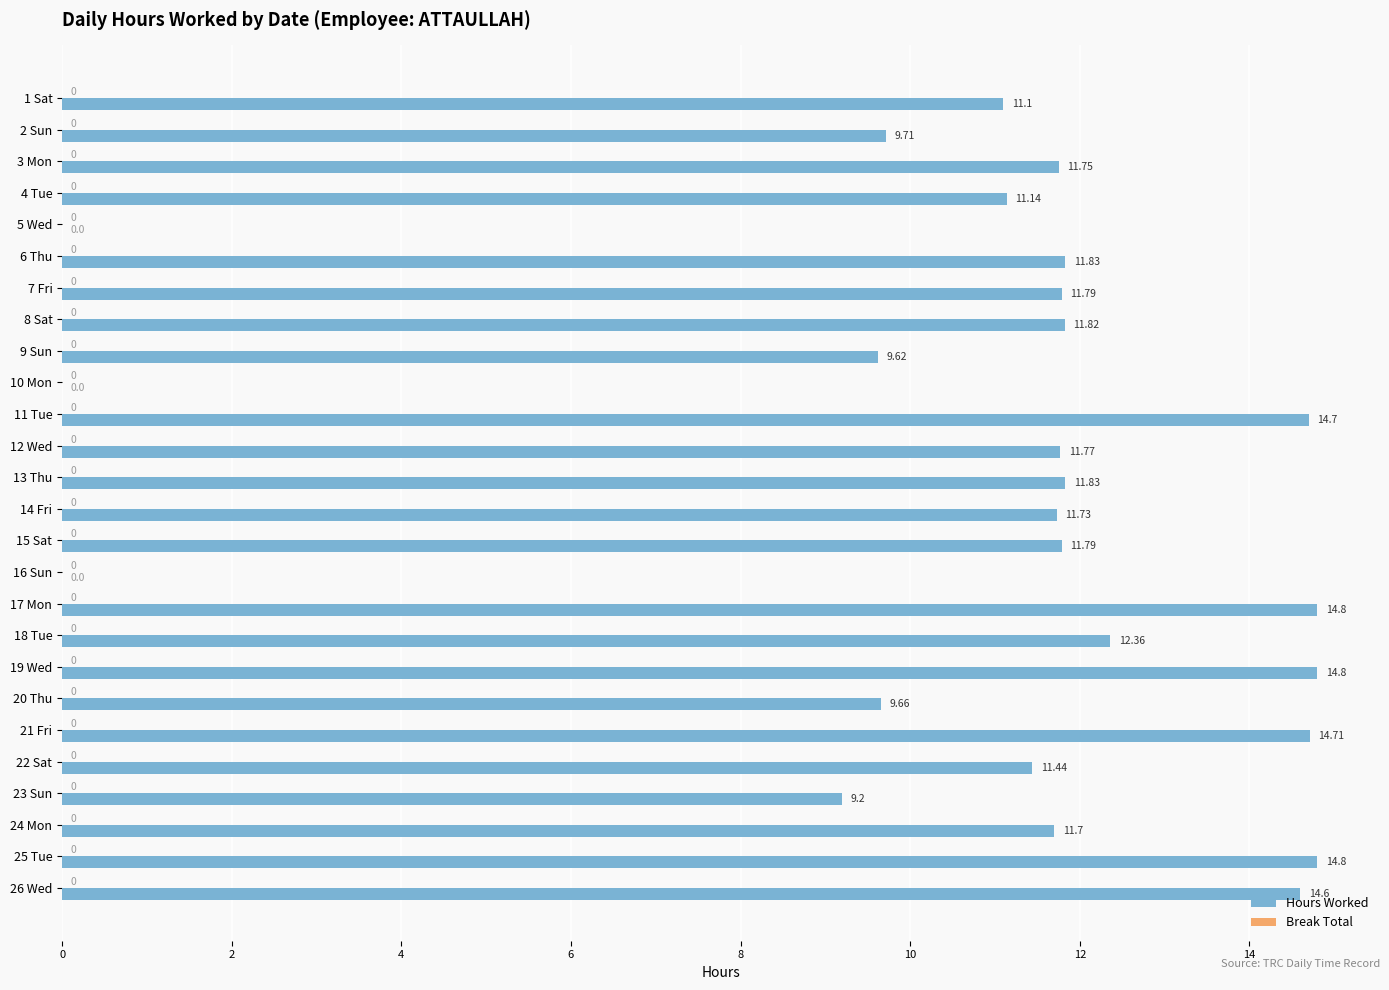

Which has a higher value, 25 Tue or 14 Fri?

25 Tue